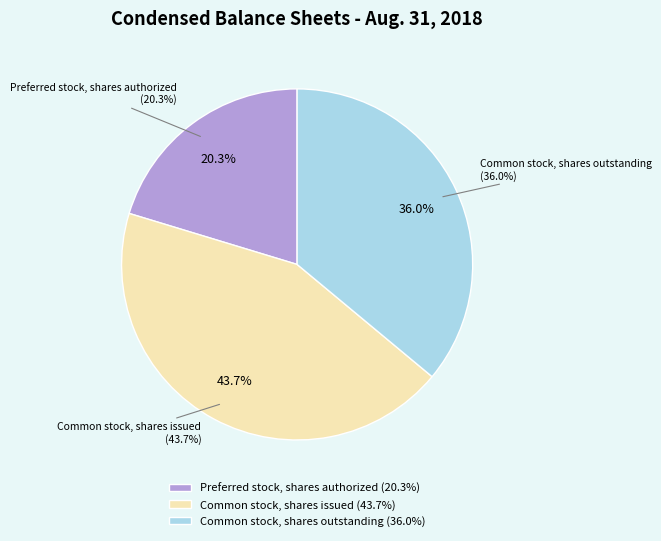

What is the total percentage of Common stock, shares outstanding and Preferred stock, shares authorized?

56.3%